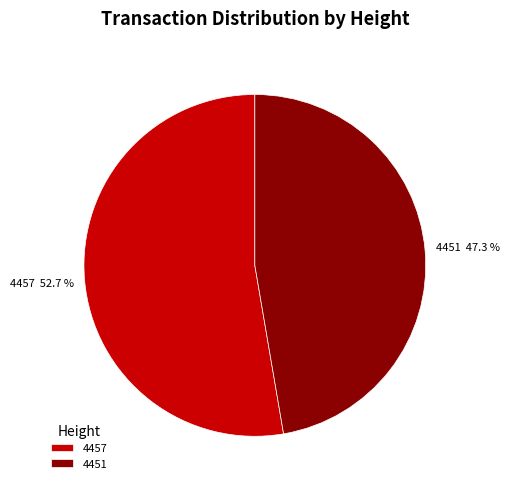

To the nearest percent, what portion does 4457 represent?

53%